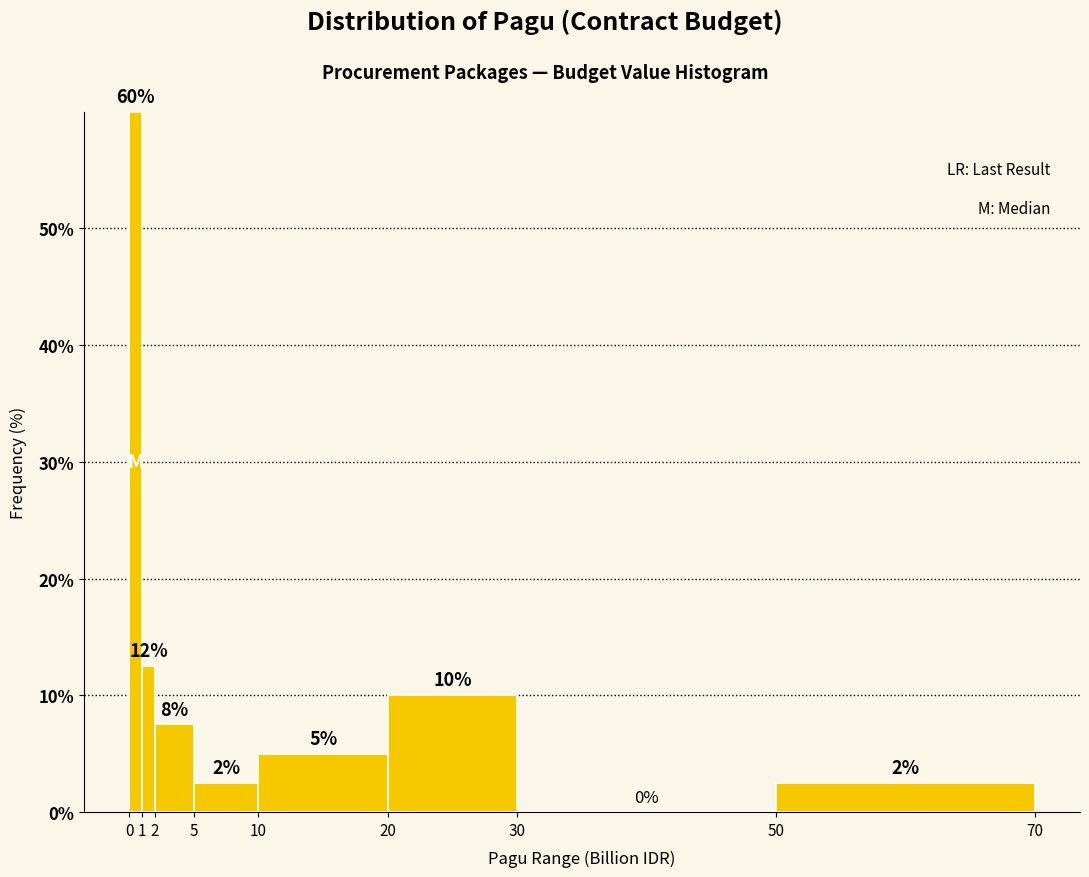

What is the greatest value displayed?

60.0